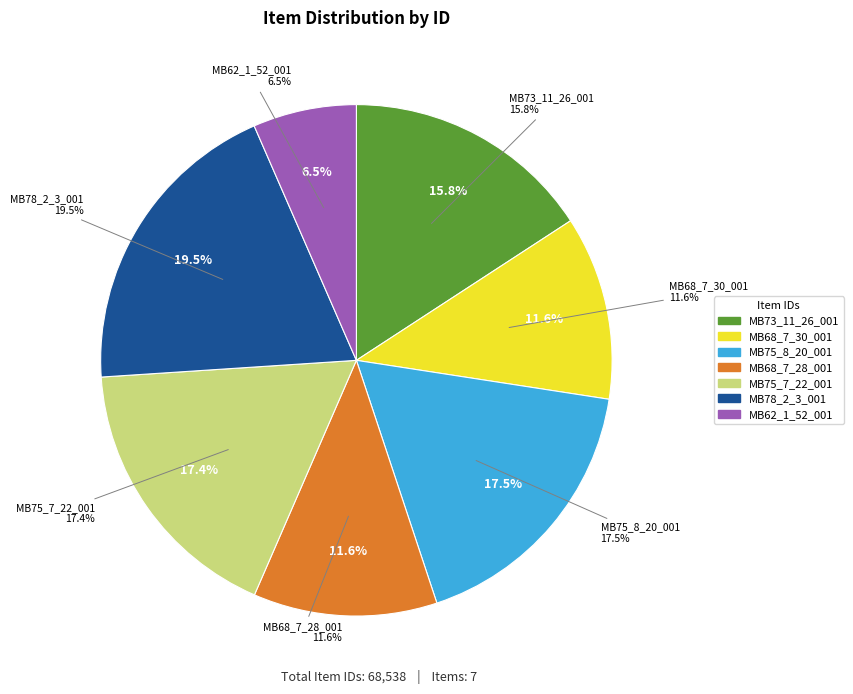

What is the smallest slice in the pie chart?

MB62_1_52_001